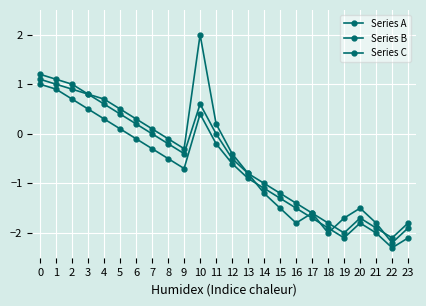

How many categories are shown in the chart?

24